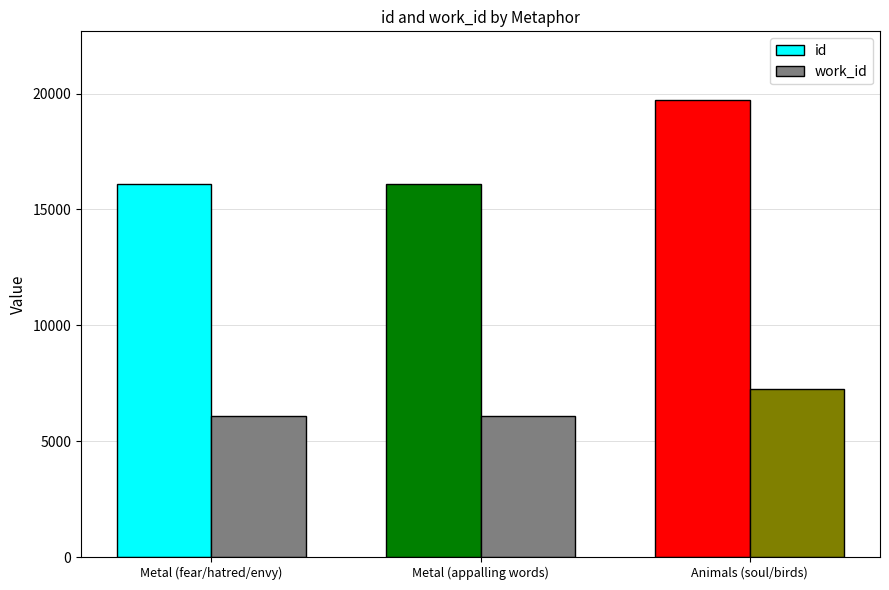

How many series are shown in this chart?

2